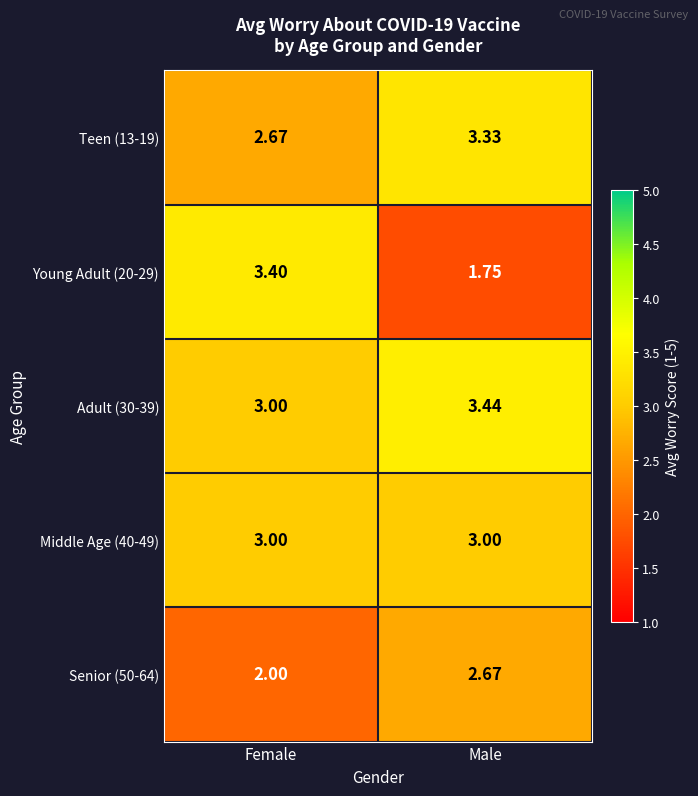

Where is Senior (50-64) nearest to the value 2?

Female